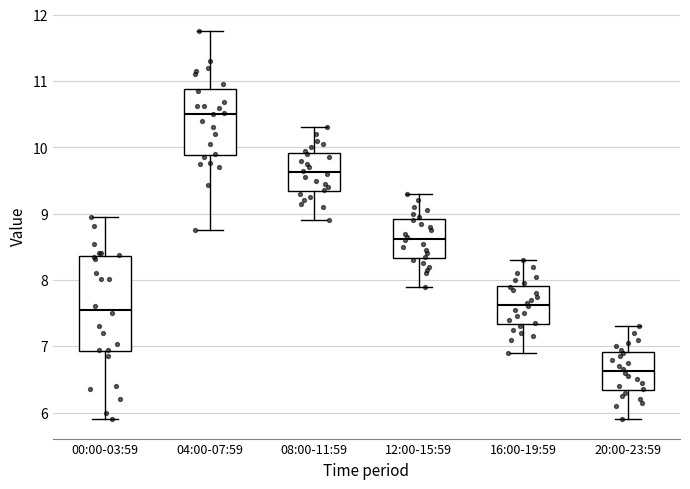

Comparing the boxes themselves (not the whiskers), which one is the tallest?

00:00-03:59